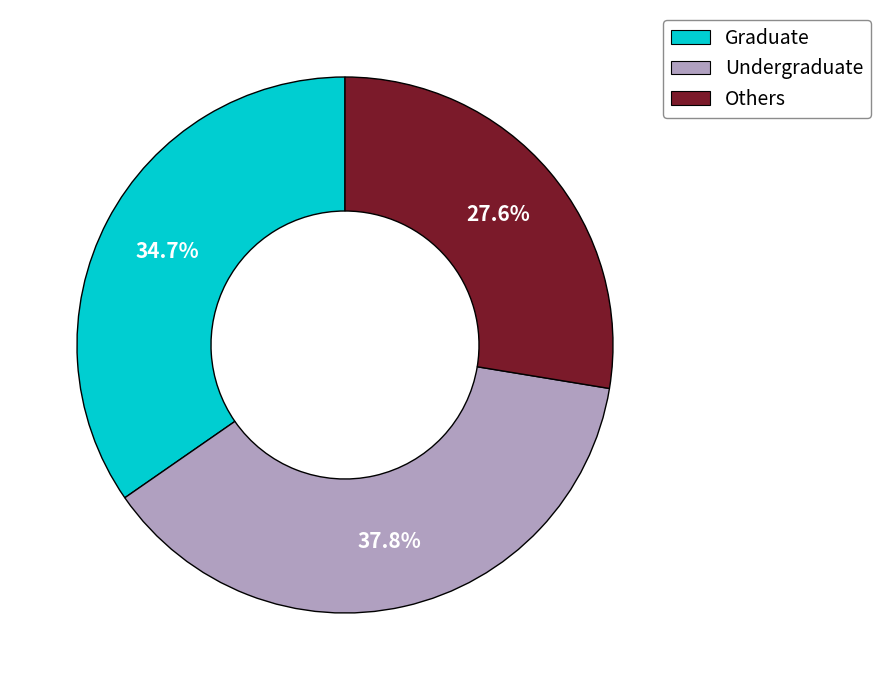

Is Undergraduate the majority of the pie?

No